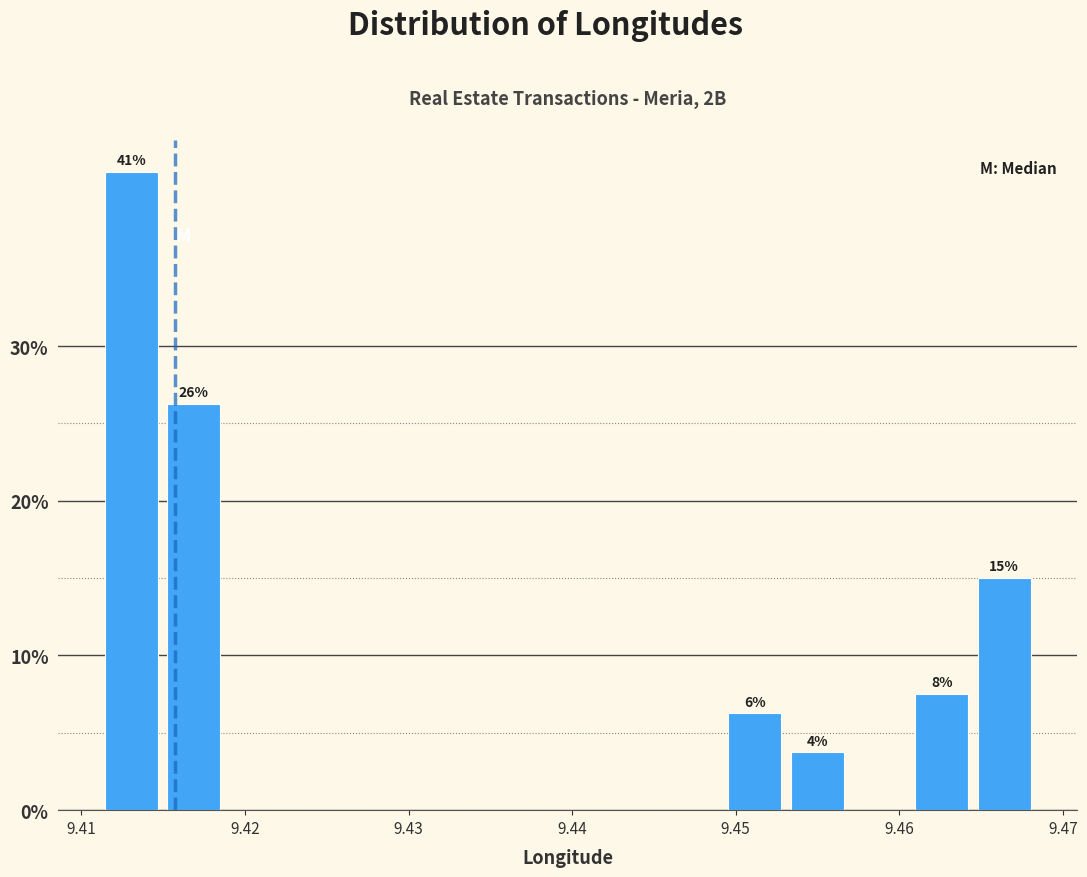

Around what value on the x-axis is the tallest bar? Give the approximate position of its centre, as read against the axis.

9.413